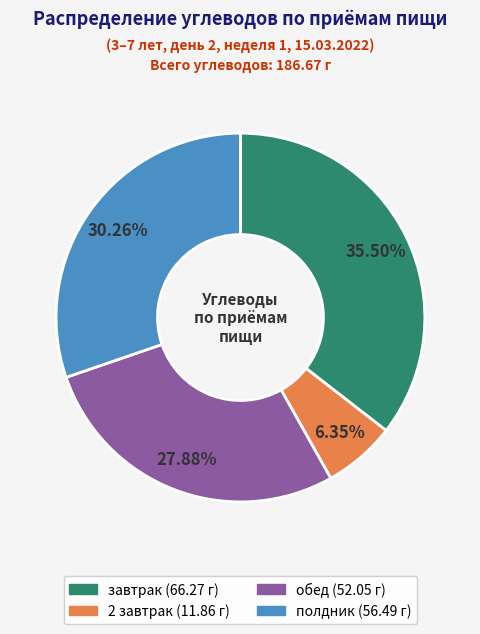

How many slices are in this pie chart?

4